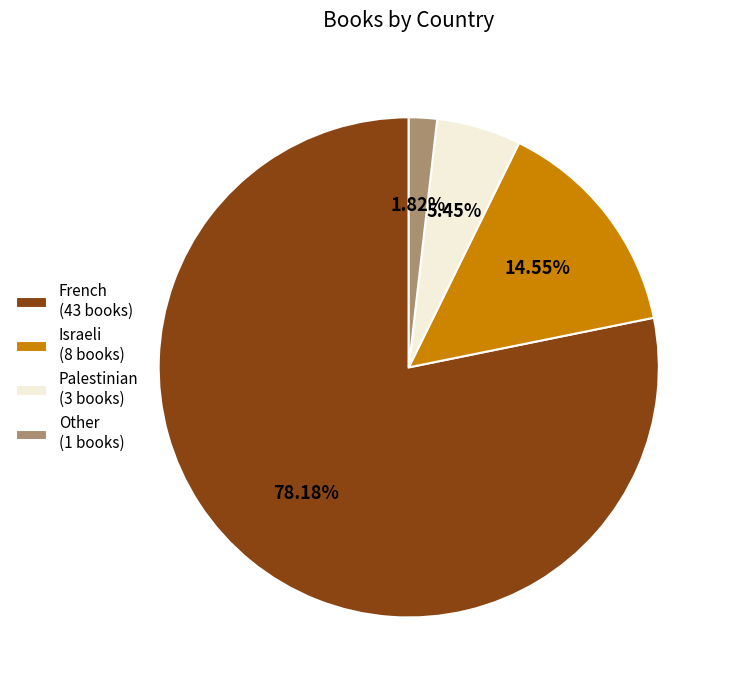

How many segments does this pie chart have?

4